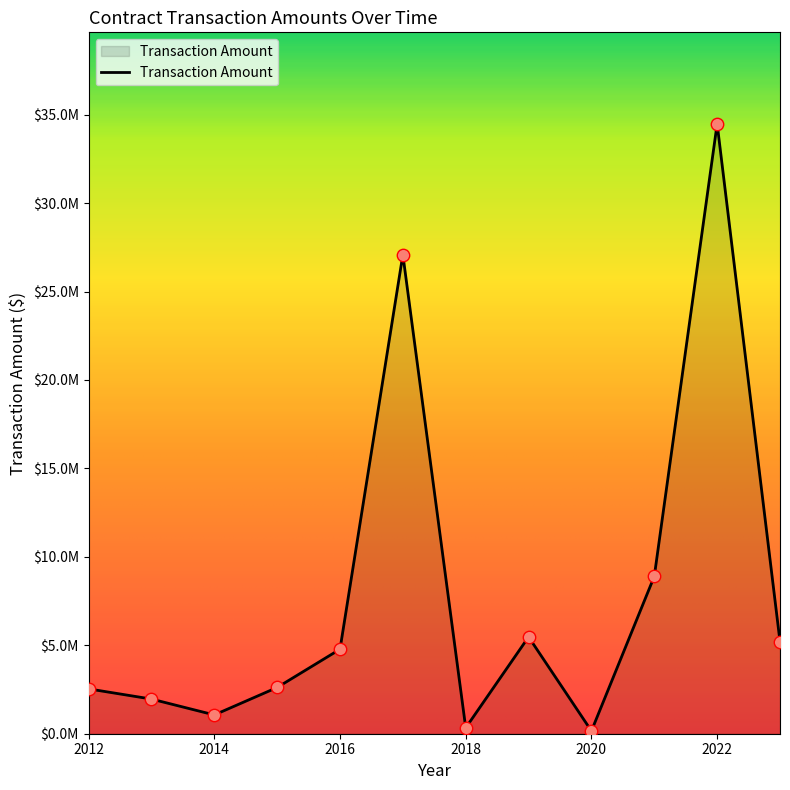

Does the chart have visible grid lines?

No